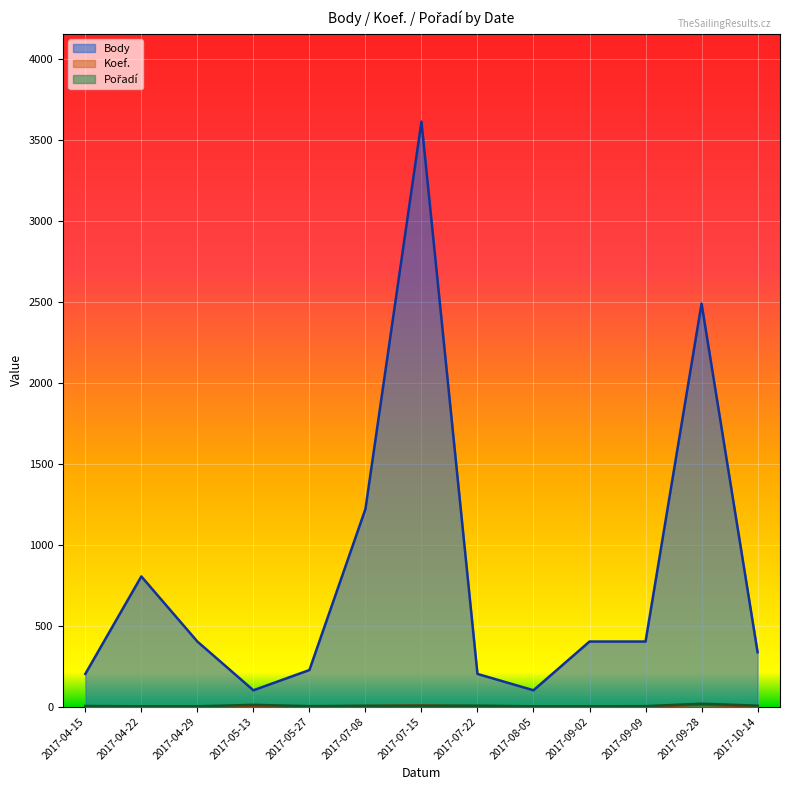

Rank the series by their maximum value, from highest to lowest.

Body, Pořadí, Koef.